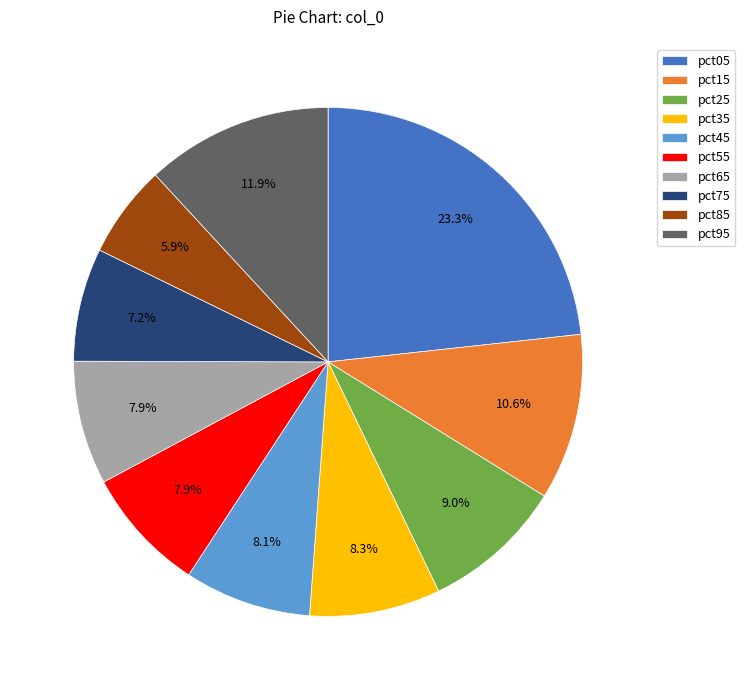

Is pct15 the majority of the pie?

No